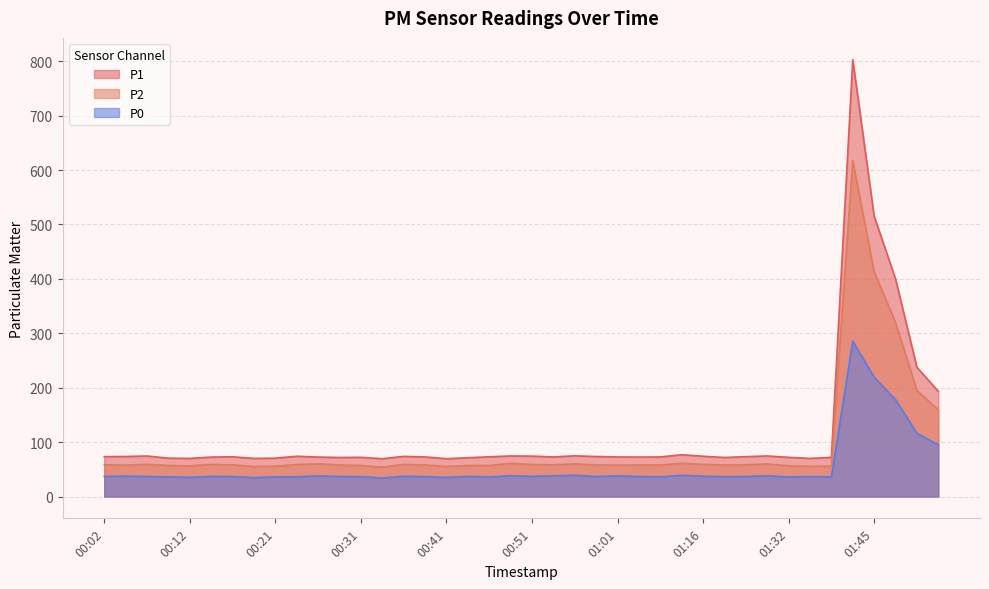

Rank the series at 01:32 from highest to lowest value.

P1, P2, P0